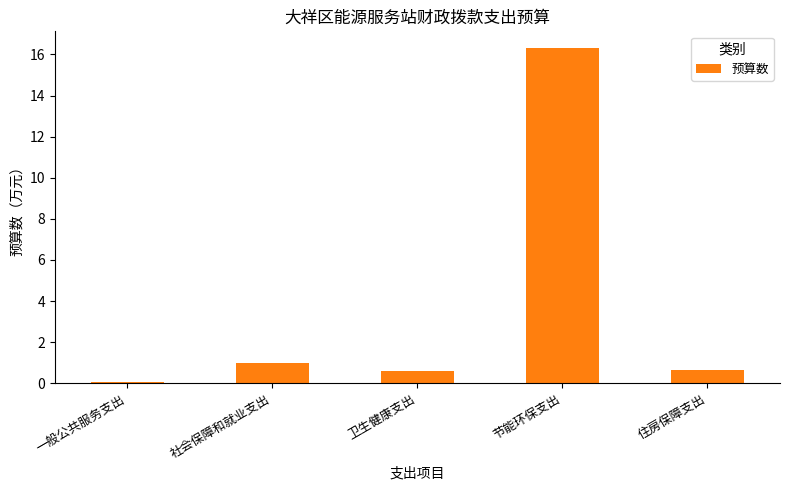

Which label corresponds to the smallest value in the chart?

一般公共服务支出